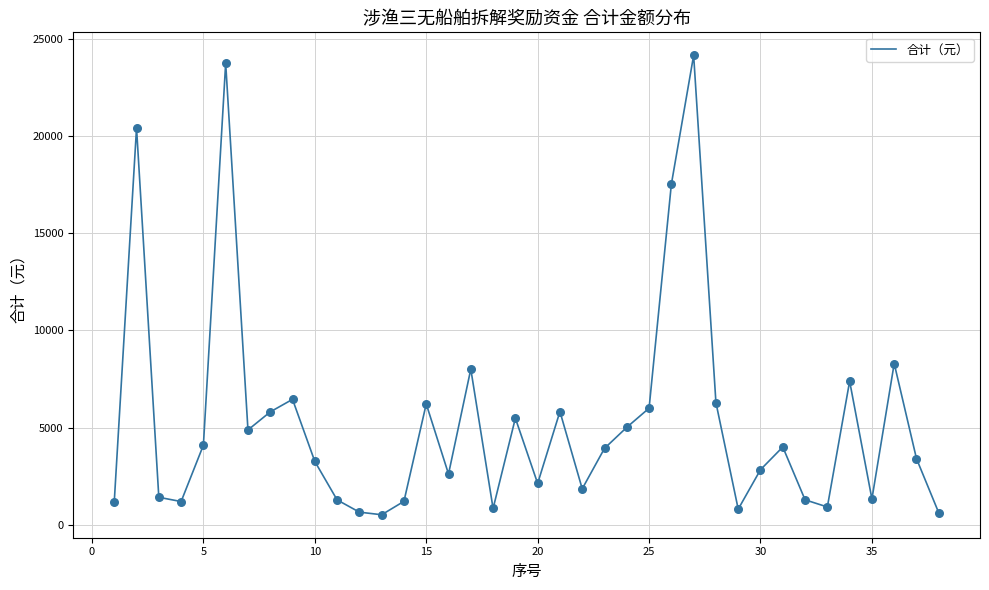

What is the difference between the maximum and minimum values?

23640